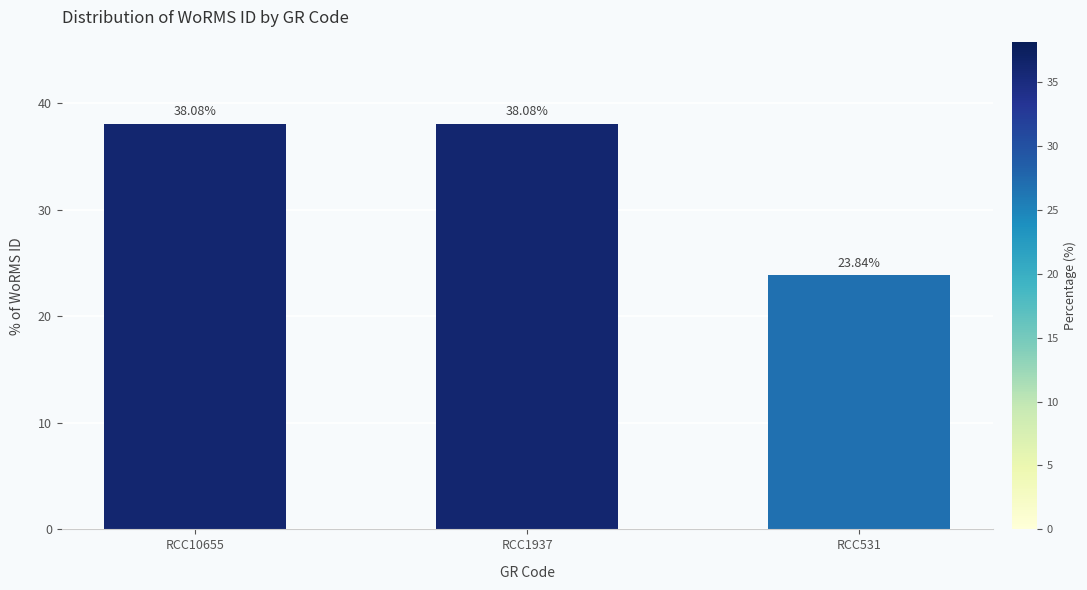

How many series are shown in this chart?

1